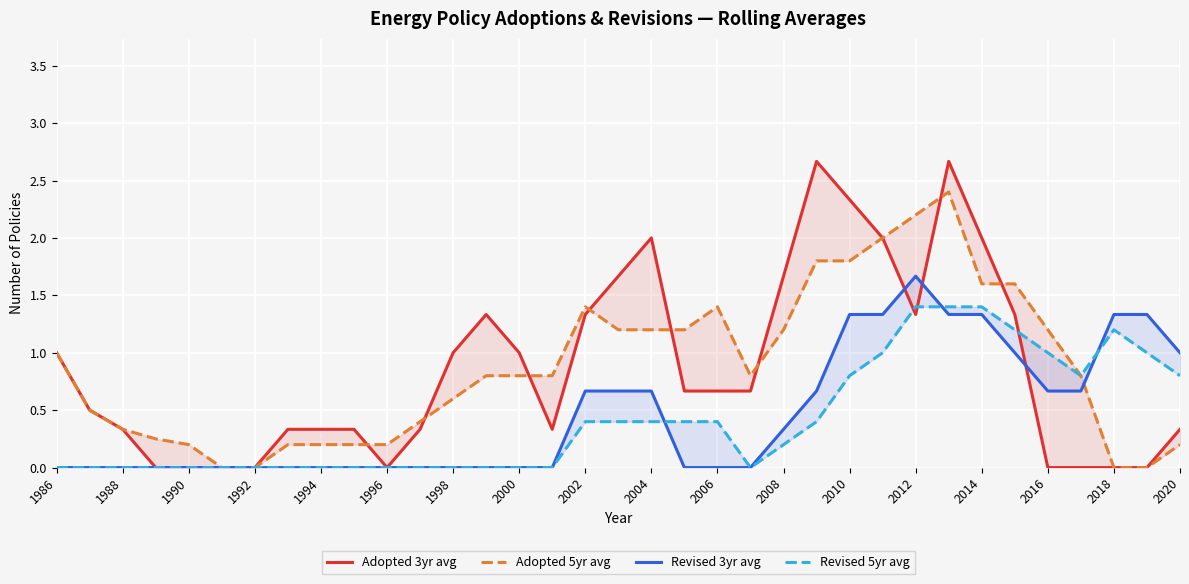

What is the maximum value for Adopted 3yr avg?

2.7